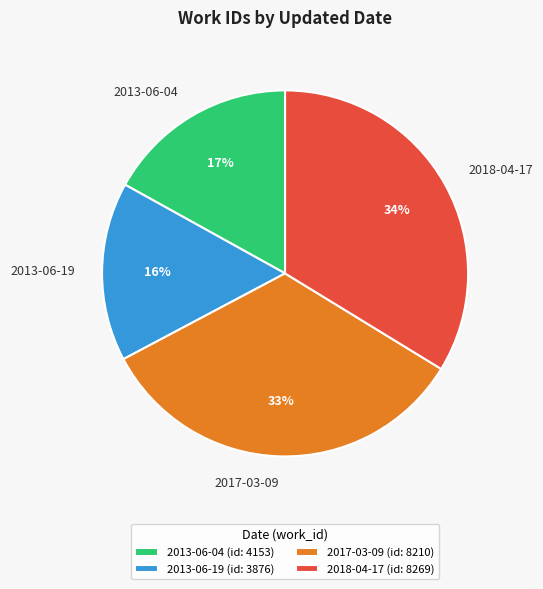

The 2013-06-19 slice represents 16% of the pie. True or false?

True